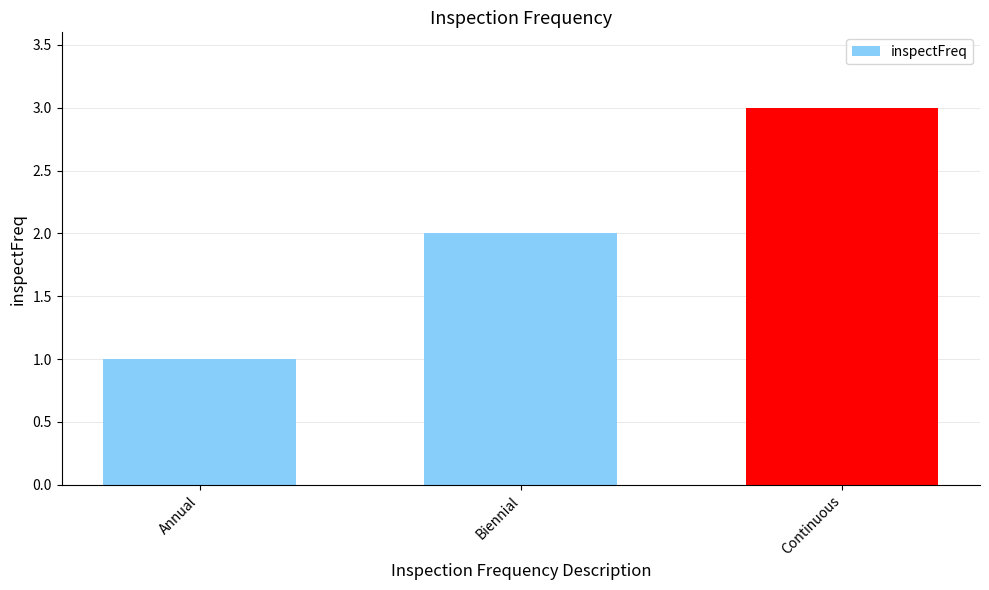

List the labels in order of value, smallest first.

Annual, Biennial, Continuous